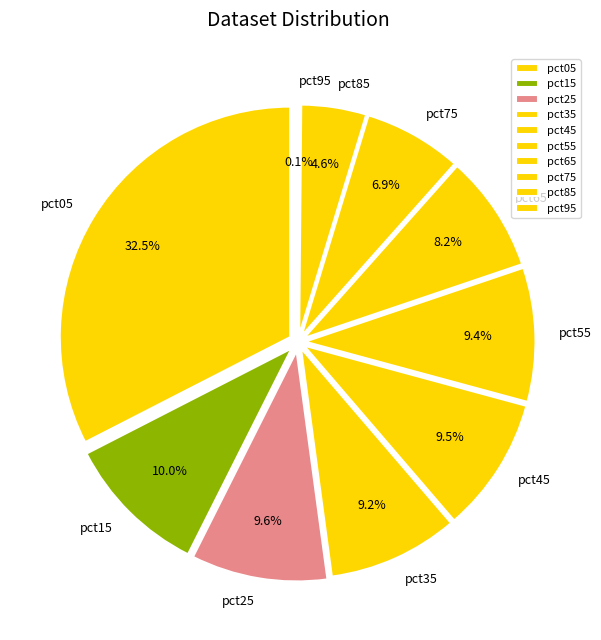

Combined, what portion of the pie is pct65 and pct75?

15.1%